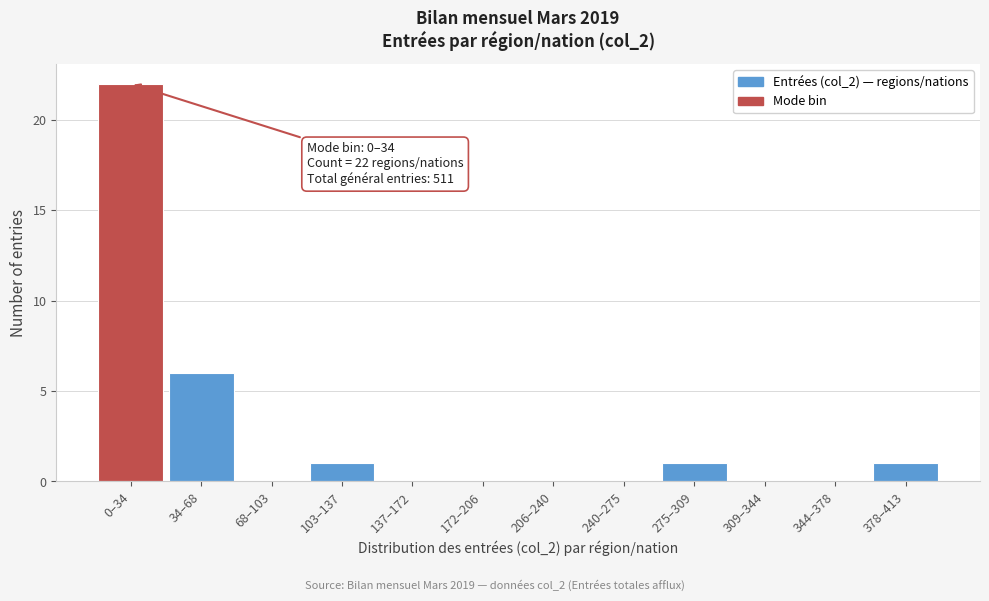

Reading left to right, transcribe all the data shown in this chart.

0–34=22	34–68=6	68–103=0	103–137=1	137–172=0	172–206=0	206–240=0	240–275=0	275–309=1	309–344=0	344–378=0	378–413=1